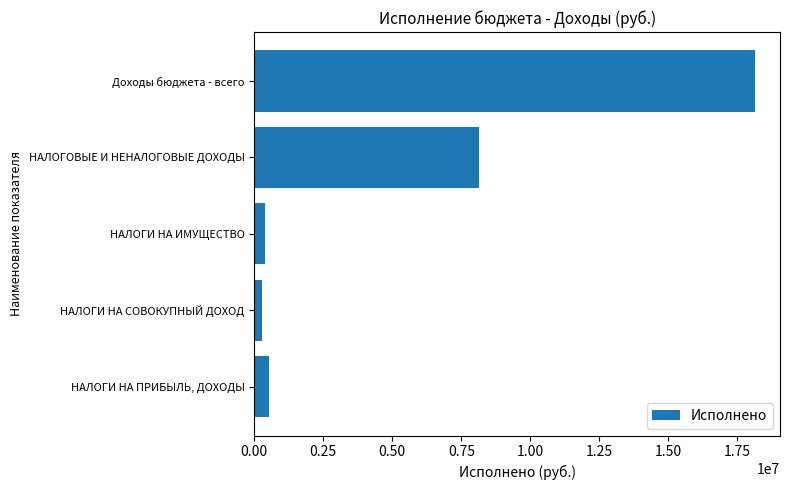

Approximately how many times larger is the value at НАЛОГИ НА ПРИБЫЛЬ, ДОХОДЫ compared to НАЛОГИ НА ИМУЩЕСТВО?

1.3